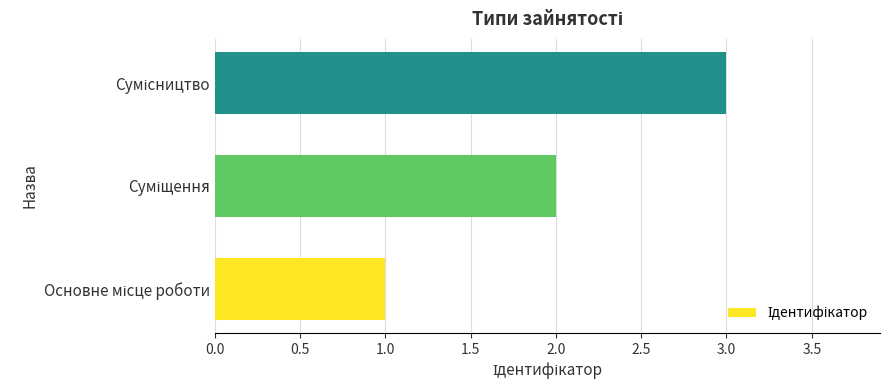

What is the sum of all values?

6